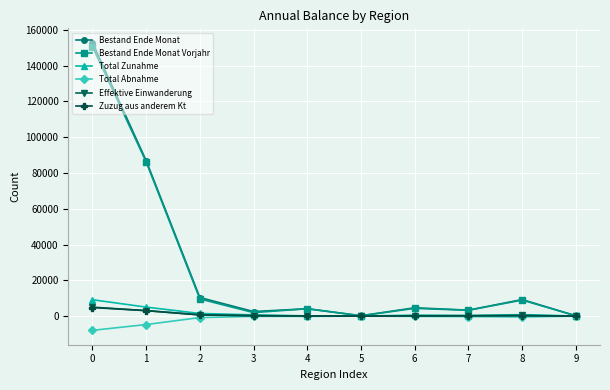

Which series has the widest spread of values?

Bestand Ende Monat